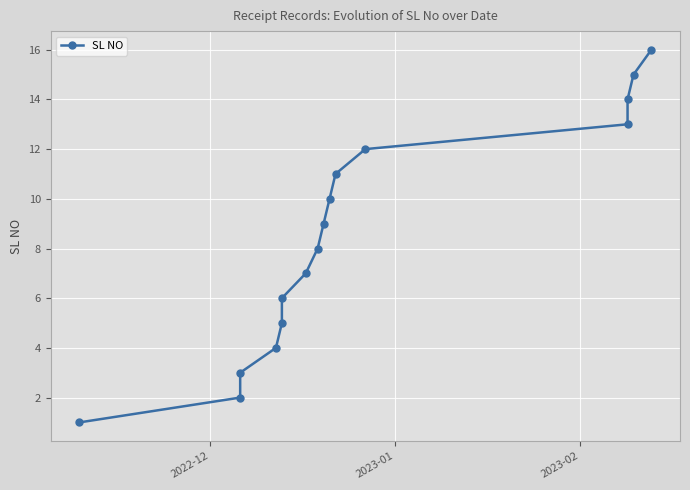

True or false: there are more than 0 points higher than both neighbors.

False